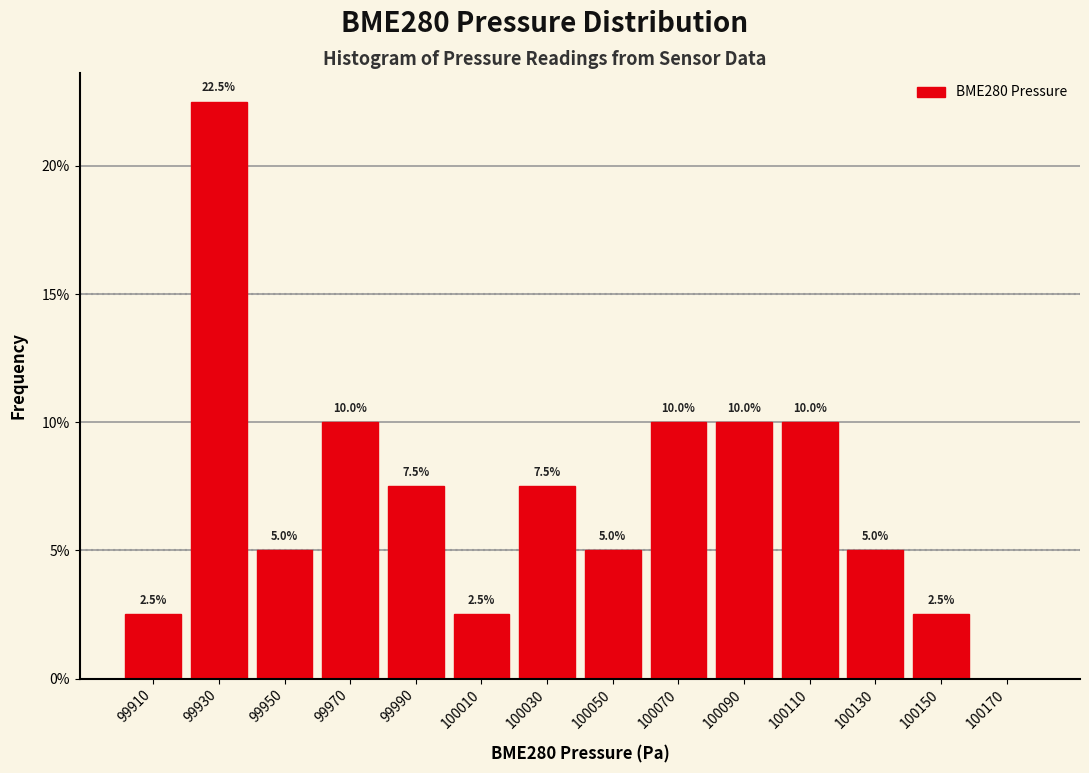

Over which range of the x-axis is the bar tallest?

99920 to 99940